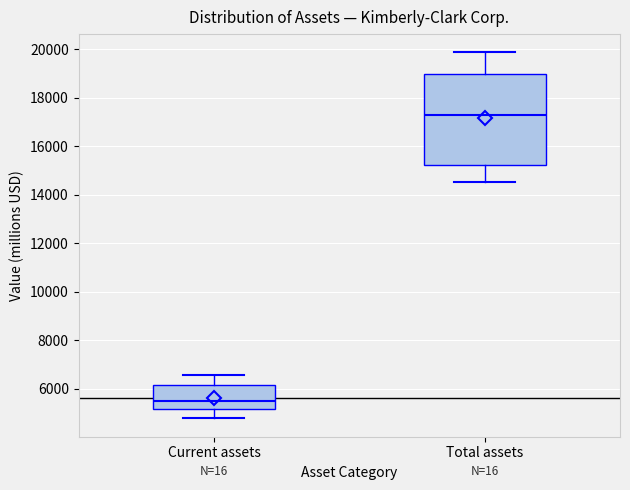

Reading left to right, read every box against the y-axis: the position of its median line, the range the box covers, and the ends of its whiskers. The values are not printed on the chart, so give them approximately, as read against the axis.

Current assets: median 5400, box 5200 to 6200, whiskers 4800 to 6600
Total assets: median 17200, box 15200 to 19000, whiskers 14600 to 19800